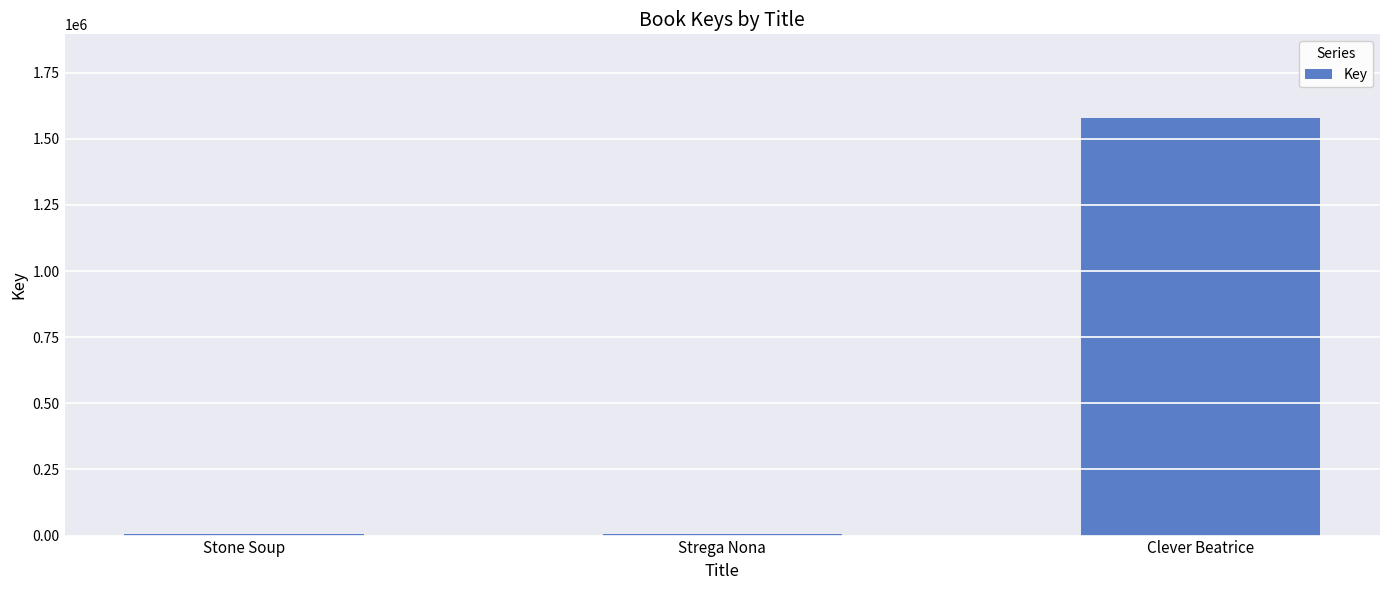

The chart shows a value of 6525 at Strega Nona. True or false?

True